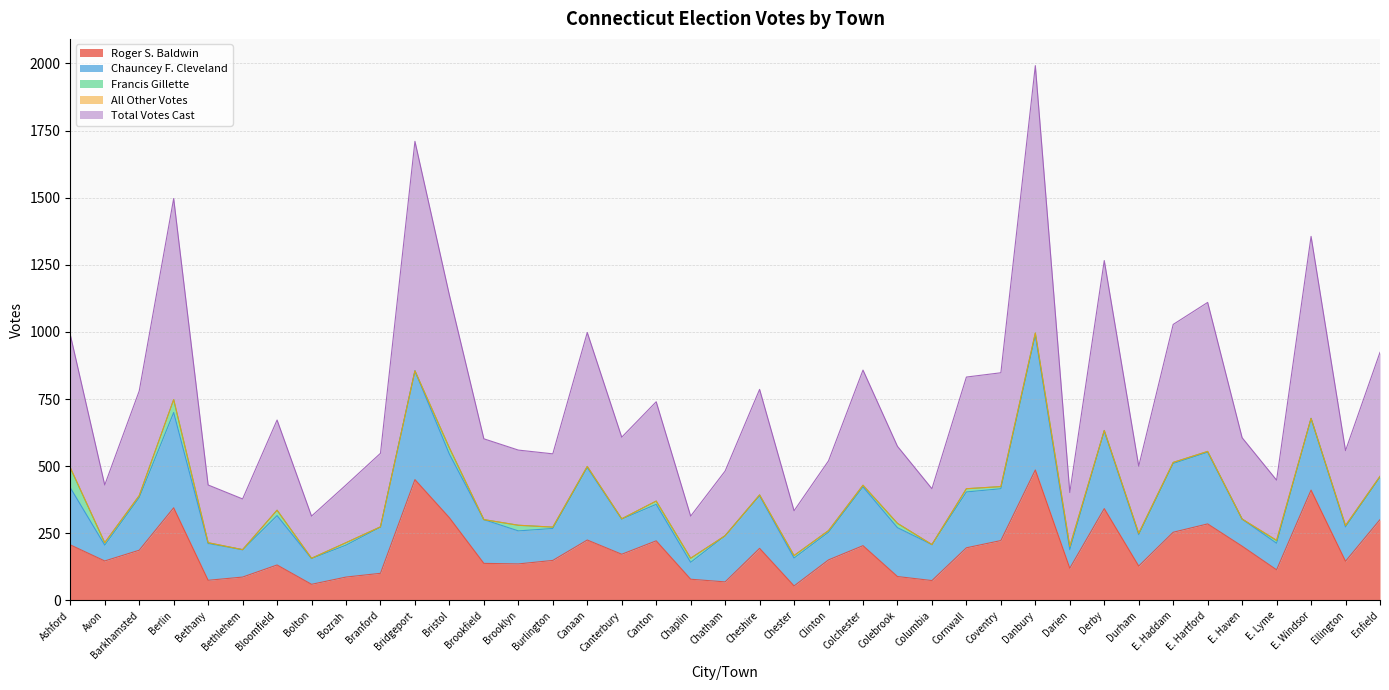

Reading left to right, transcribe all the data shown in this chart.

Roger S. Baldwin: Ashford=207	Avon=147	Barkhamsted=187	Berlin=345	Bethany=75	Bethlehem=87	Bloomfield=132	Bolton=60	Bozrah=87	Branford=101	Bridgeport=450	Bristol=308	Brookfield=138	Brooklyn=136	Burlington=149	Canaan=225	Canterbury=172	Canton=222	Chaplin=79	Chatham=69	Cheshire=194	Chester=54	Clinton=151	Colchester=204	Colebrook=89	Columbia=74	Cornwall=196	Coventry=223	Danbury=486	Darien=120	Derby=342	Durham=128	E. Haddam=254	E. Hartford=285	E. Haven=202	E. Lyme=114	E. Windsor=411	Ellington=146	Enfield=301
Chauncey F. Cleveland: Ashford=213	Avon=59	Barkhamsted=196	Berlin=355	Bethany=137	Bethlehem=102	Bloomfield=184	Bolton=96	Bozrah=119	Branford=172	Bridgeport=405	Bristol=237	Brookfield=163	Brooklyn=123	Burlington=119	Canaan=270	Canterbury=131	Canton=136	Chaplin=63	Chatham=172	Cheshire=196	Chester=104	Clinton=103	Colchester=219	Colebrook=182	Columbia=134	Cornwall=208	Coventry=193	Danbury=502	Darien=69	Derby=289	Durham=117	E. Haddam=256	E. Hartford=267	E. Haven=101	E. Lyme=99	E. Windsor=267	Ellington=128	Enfield=158
Francis Gillette: Ashford=74	Avon=9	Barkhamsted=7	Berlin=48	Bethany=3	Bethlehem=0	Bloomfield=20	Bolton=1	Bozrah=9	Branford=1	Bridgeport=0	Bristol=23	Brookfield=0	Brooklyn=21	Burlington=5	Canaan=4	Canterbury=1	Canton=12	Chaplin=15	Chatham=0	Cheshire=3	Chester=9	Clinton=6	Colchester=6	Colebrook=16	Columbia=0	Cornwall=12	Coventry=8	Danbury=8	Darien=12	Derby=2	Durham=5	E. Haddam=4	E. Hartford=3	E. Haven=0	E. Lyme=10	E. Windsor=0	Ellington=5	Enfield=3
All Other Votes: Ashford=1	Avon=0	Barkhamsted=0	Berlin=0	Bethany=0	Bethlehem=0	Bloomfield=0	Bolton=0	Bozrah=0	Branford=0	Bridgeport=0	Bristol=0	Brookfield=0	Brooklyn=0	Burlington=0	Canaan=0	Canterbury=0	Canton=0	Chaplin=0	Chatham=0	Cheshire=0	Chester=0	Clinton=0	Colchester=0	Colebrook=0	Columbia=0	Cornwall=0	Coventry=0	Danbury=0	Darien=0	Derby=0	Durham=0	E. Haddam=0	E. Hartford=0	E. Haven=0	E. Lyme=1	E. Windsor=0	Ellington=0	Enfield=0
Total Votes Cast: Ashford=495	Avon=215	Barkhamsted=390	Berlin=749	Bethany=215	Bethlehem=189	Bloomfield=336	Bolton=157	Bozrah=215	Branford=274	Bridgeport=855	Bristol=569	Brookfield=301	Brooklyn=280	Burlington=273	Canaan=499	Canterbury=304	Canton=370	Chaplin=157	Chatham=241	Cheshire=393	Chester=167	Clinton=260	Colchester=429	Colebrook=287	Columbia=208	Cornwall=416	Coventry=424	Danbury=996	Darien=201	Derby=633	Durham=250	E. Haddam=514	E. Hartford=555	E. Haven=303	E. Lyme=224	E. Windsor=678	Ellington=279	Enfield=462